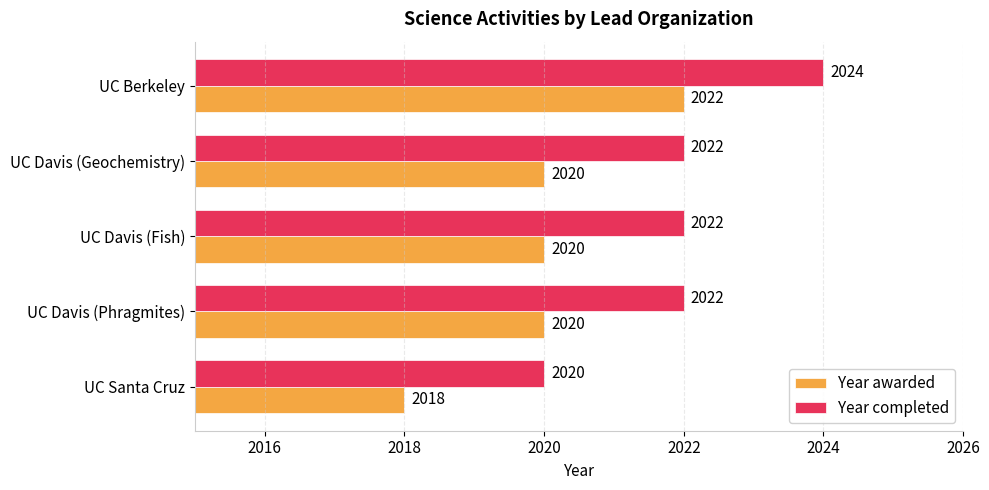

At which label does Year awarded reach its minimum?

UC Santa Cruz